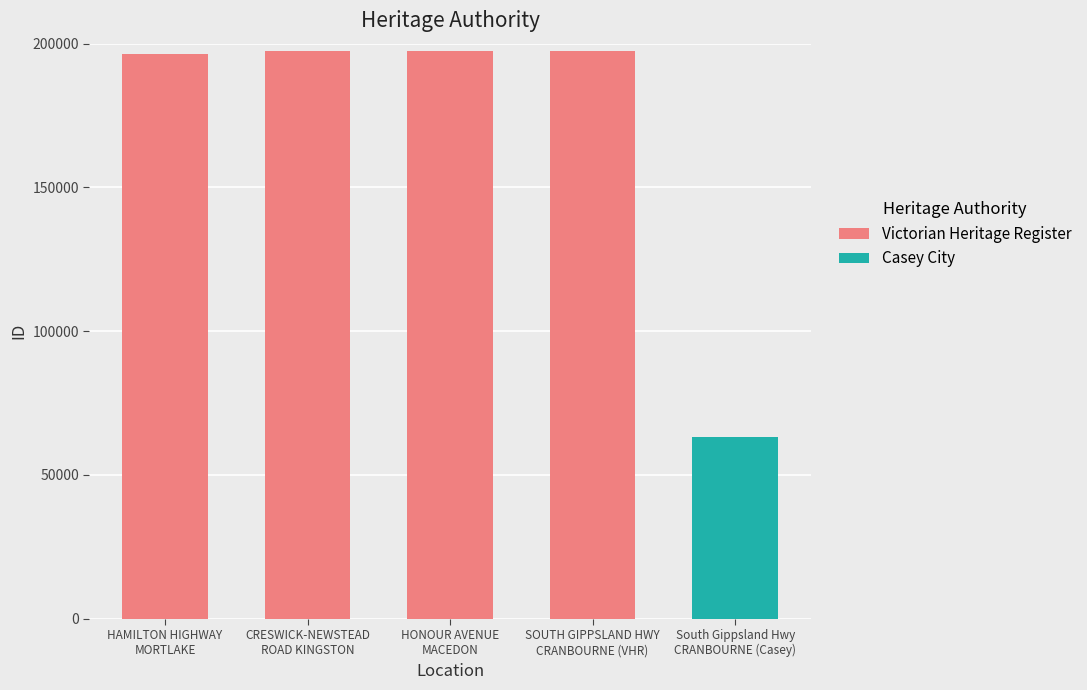

What is the maximum value for Victorian Heritage Register?

197428